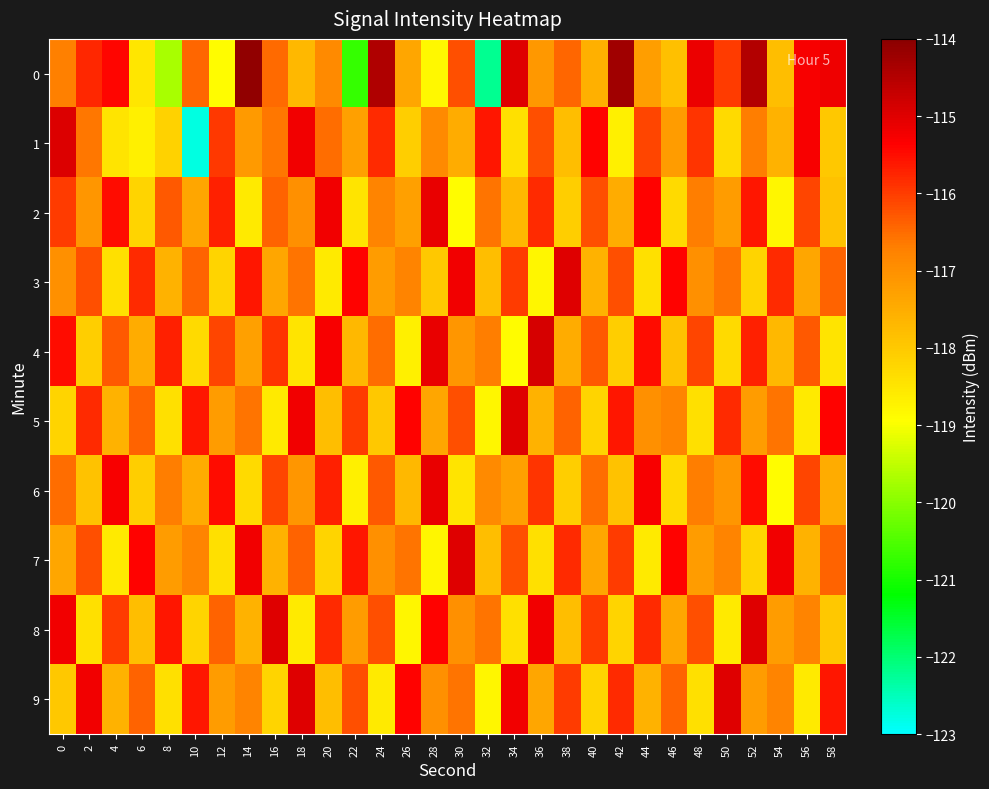

Reading left to right, what are all the values shown in this chart?

0: 0=-116.7	2=-115.8	4=-115.4	6=-118.5	8=-119.7	10=-116.4	12=-118.9	14=-114.1	16=-116.5	18=-117.7	20=-116.9	22=-120.7	24=-114.4	26=-117.4	28=-118.8	30=-116.2	32=-122.2	34=-115.0	36=-117.1	38=-116.5	40=-117.6	42=-114.3	44=-117.3	46=-117.8	48=-115.1	50=-116.0	52=-114.5	54=-117.8	56=-115.3	58=-115.2
1: 0=-115.0	2=-116.6	4=-118.5	6=-118.7	8=-118.2	10=-122.8	12=-116.0	14=-117.2	16=-116.6	18=-115.2	20=-116.5	22=-117.3	24=-115.8	26=-118.1	28=-116.9	30=-117.5	32=-115.6	34=-118.4	36=-116.2	38=-117.8	40=-115.4	42=-118.7	44=-116.1	46=-117.2	48=-115.9	50=-118.3	52=-116.7	54=-117.6	56=-115.3	58=-118.0
2: 0=-116.0	2=-117.1	4=-115.5	6=-118.2	8=-116.3	10=-117.4	12=-115.7	14=-118.6	16=-116.4	18=-117.0	20=-115.2	22=-118.5	24=-116.8	26=-117.3	28=-115.1	30=-118.9	32=-116.6	34=-117.7	36=-115.8	38=-118.1	40=-116.2	42=-117.5	44=-115.4	46=-118.3	48=-116.7	50=-117.2	52=-115.6	54=-118.8	56=-116.1	58=-117.9
3: 0=-117.0	2=-116.2	4=-118.4	6=-115.8	8=-117.6	10=-116.4	12=-118.2	14=-115.6	16=-117.4	18=-116.6	20=-118.6	22=-115.4	24=-117.2	26=-116.8	28=-118.0	30=-115.2	32=-117.8	34=-116.0	36=-118.8	38=-115.0	40=-117.6	42=-116.2	44=-118.4	46=-115.4	48=-117.0	50=-116.6	52=-118.2	54=-115.8	56=-117.4	58=-116.4
4: 0=-115.5	2=-118.1	4=-116.3	6=-117.5	8=-115.7	10=-118.3	12=-116.1	14=-117.3	16=-115.9	18=-118.5	20=-115.3	22=-117.7	24=-116.5	26=-118.7	28=-115.1	30=-117.1	32=-116.7	34=-118.9	36=-114.9	38=-117.5	40=-116.3	42=-118.1	44=-115.5	46=-117.9	48=-116.1	50=-118.3	52=-115.7	54=-117.7	56=-116.3	58=-118.5
5: 0=-118.2	2=-115.8	4=-117.6	6=-116.4	8=-118.4	10=-115.6	12=-117.2	14=-116.6	16=-118.6	18=-115.2	20=-117.8	22=-116.0	24=-118.0	26=-115.4	28=-117.4	30=-116.2	32=-118.8	34=-115.0	36=-117.6	38=-116.4	40=-118.2	42=-115.6	44=-117.0	46=-116.8	48=-118.4	50=-115.8	52=-117.2	54=-116.6	56=-118.6	58=-115.4
6: 0=-116.5	2=-117.9	4=-115.3	6=-118.1	8=-116.7	10=-117.5	12=-115.5	14=-118.3	16=-116.1	18=-117.1	20=-115.7	22=-118.7	24=-116.3	26=-117.7	28=-115.1	30=-118.5	32=-116.9	34=-117.3	36=-115.9	38=-118.1	40=-116.5	42=-117.9	44=-115.3	46=-118.3	48=-116.7	50=-117.1	52=-115.5	54=-118.9	56=-116.1	58=-117.5
7: 0=-117.4	2=-116.2	4=-118.6	6=-115.4	8=-117.2	10=-116.8	12=-118.4	14=-115.2	16=-117.6	18=-116.4	20=-118.2	22=-115.6	24=-117.0	26=-116.6	28=-118.8	30=-115.0	32=-117.8	34=-116.2	36=-118.4	38=-115.8	40=-117.4	42=-116.0	44=-118.6	46=-115.4	48=-117.2	50=-116.8	52=-118.2	54=-115.2	56=-117.6	58=-116.4
8: 0=-115.2	2=-118.4	4=-116.0	6=-117.8	8=-115.6	10=-118.2	12=-116.4	14=-117.6	16=-115.0	18=-118.6	20=-115.8	22=-117.2	24=-116.2	26=-118.8	28=-115.4	30=-117.0	32=-116.6	34=-118.4	36=-115.2	38=-117.8	40=-116.0	42=-118.2	44=-115.8	46=-117.4	48=-116.2	50=-118.6	52=-115.0	54=-117.2	56=-116.8	58=-118.0
9: 0=-118.0	2=-115.2	4=-117.6	6=-116.4	8=-118.4	10=-115.6	12=-117.2	14=-116.8	16=-118.2	18=-115.0	20=-117.8	22=-116.2	24=-118.6	26=-115.4	28=-117.0	30=-116.6	32=-118.8	34=-115.2	36=-117.4	38=-116.0	40=-118.2	42=-115.8	44=-117.6	46=-116.4	48=-118.4	50=-115.0	52=-117.2	54=-116.8	56=-118.6	58=-115.6